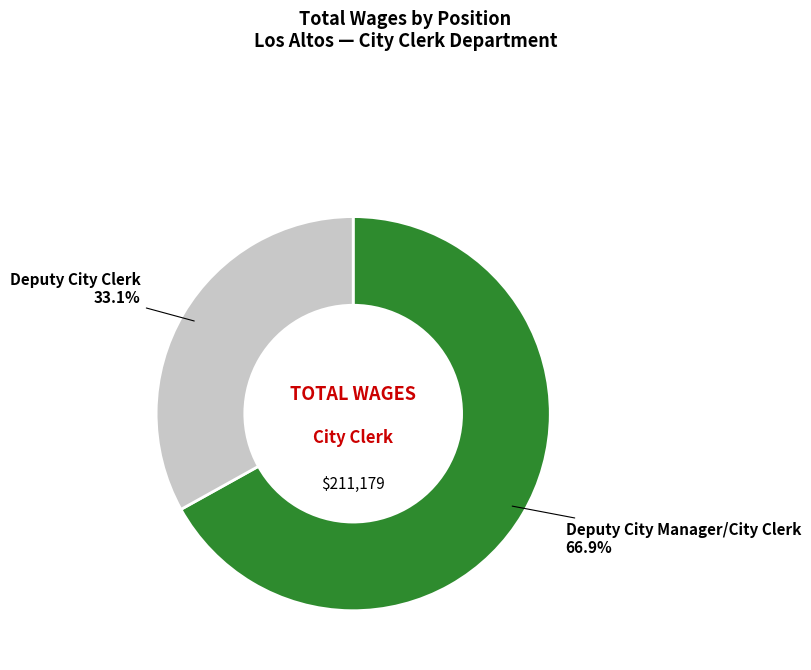

Does any single category account for the majority?

Yes